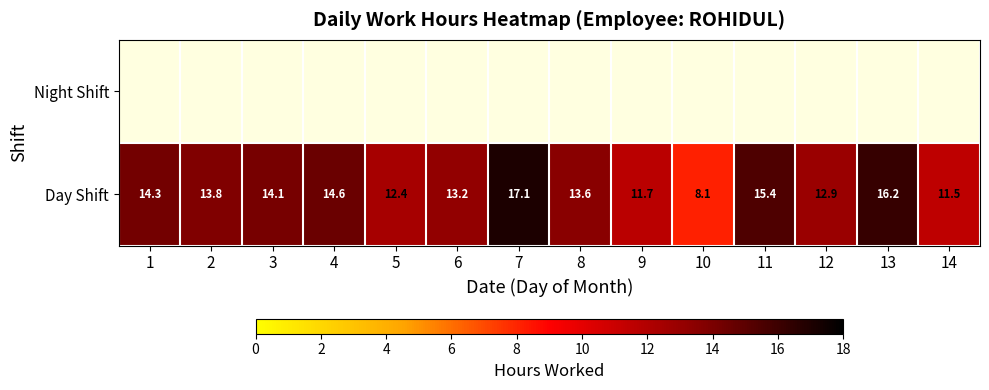

How many values in the Day Shift series exceed 13?

9